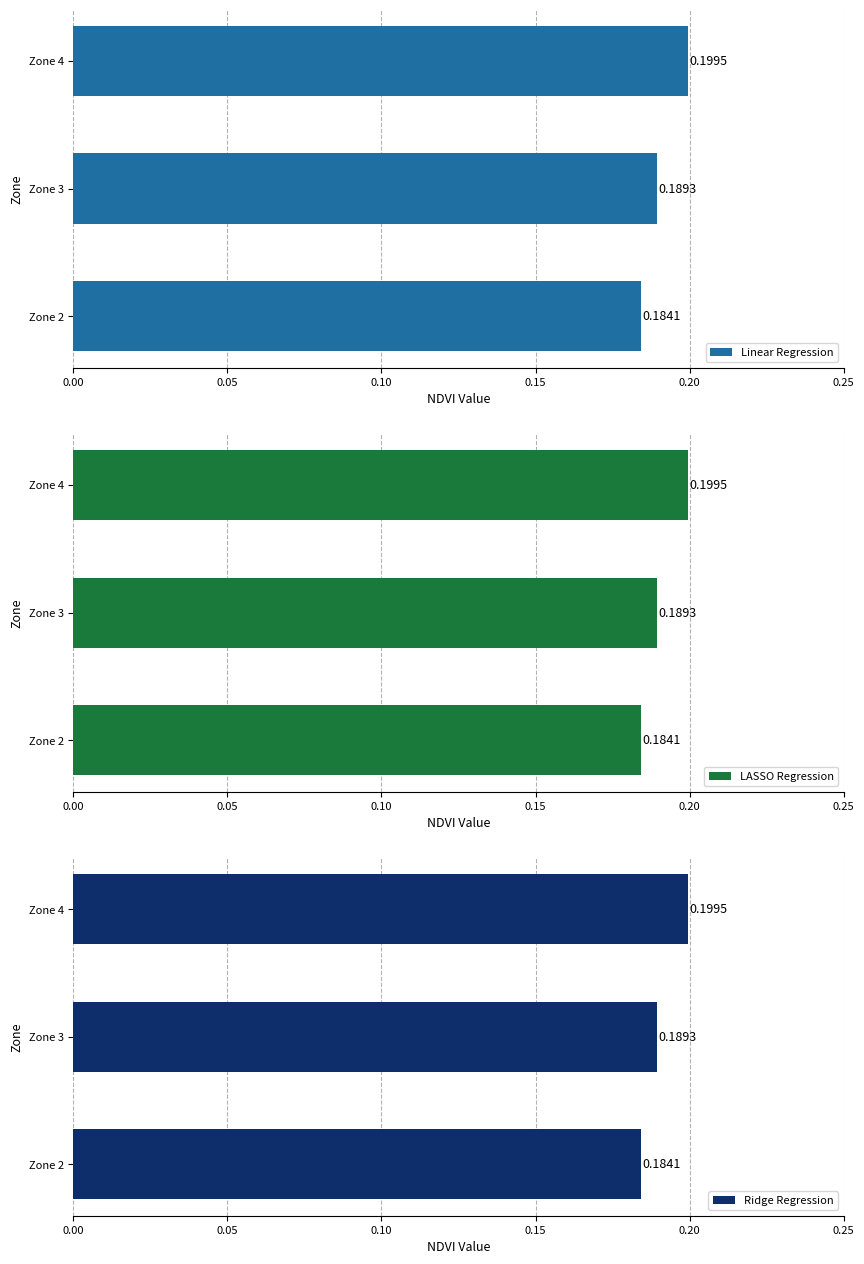

What is the value of the Ridge Regression bar at the 2nd from the left?

0.2